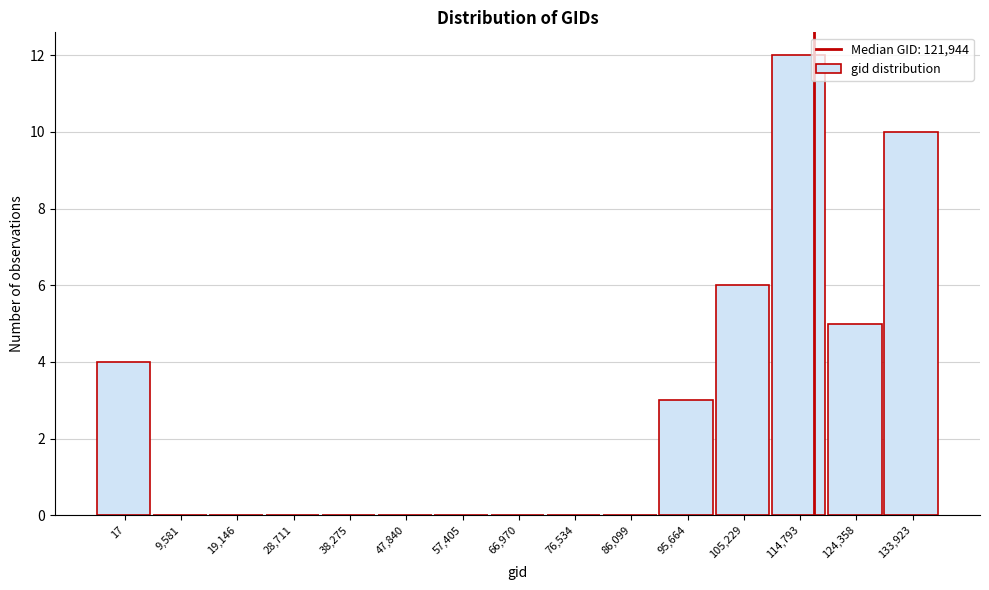

Reading right to left, transcribe all the data shown in this chart.

133,923=10	124,358=5	114,793=12	105,229=6	95,664=3	86,099=0	76,534=0	66,970=0	57,405=0	47,840=0	38,275=0	28,711=0	19,146=0	9,581=0	17=4